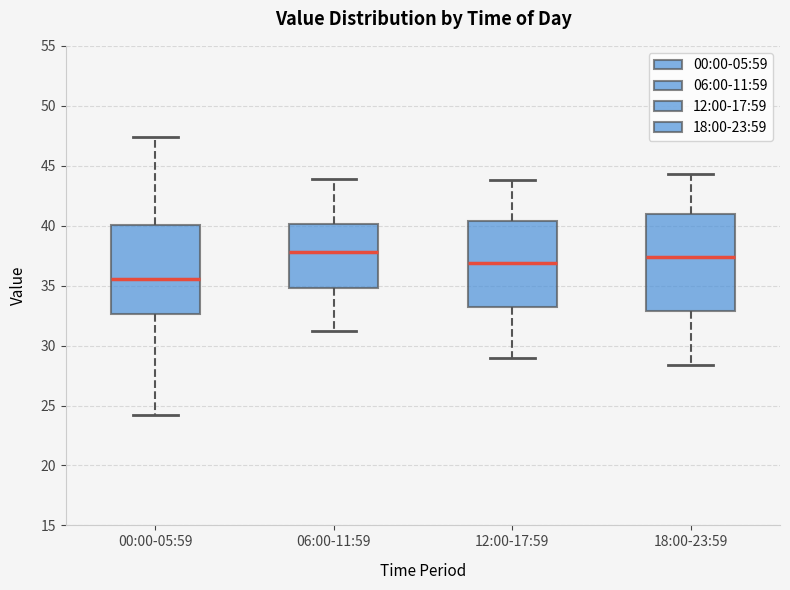

Reading left to right, read every box against the y-axis: the position of its median line, the range the box covers, and the ends of its whiskers. The values are not printed on the chart, so give them approximately, as read against the axis.

00:00-05:59: median 35.5, box 32.5 to 40.0, whiskers 24.0 to 47.5
06:00-11:59: median 38.0, box 35.0 to 40.0, whiskers 31.0 to 44.0
12:00-17:59: median 37.0, box 33.0 to 40.5, whiskers 29.0 to 44.0
18:00-23:59: median 37.5, box 33.0 to 41.0, whiskers 28.5 to 44.5